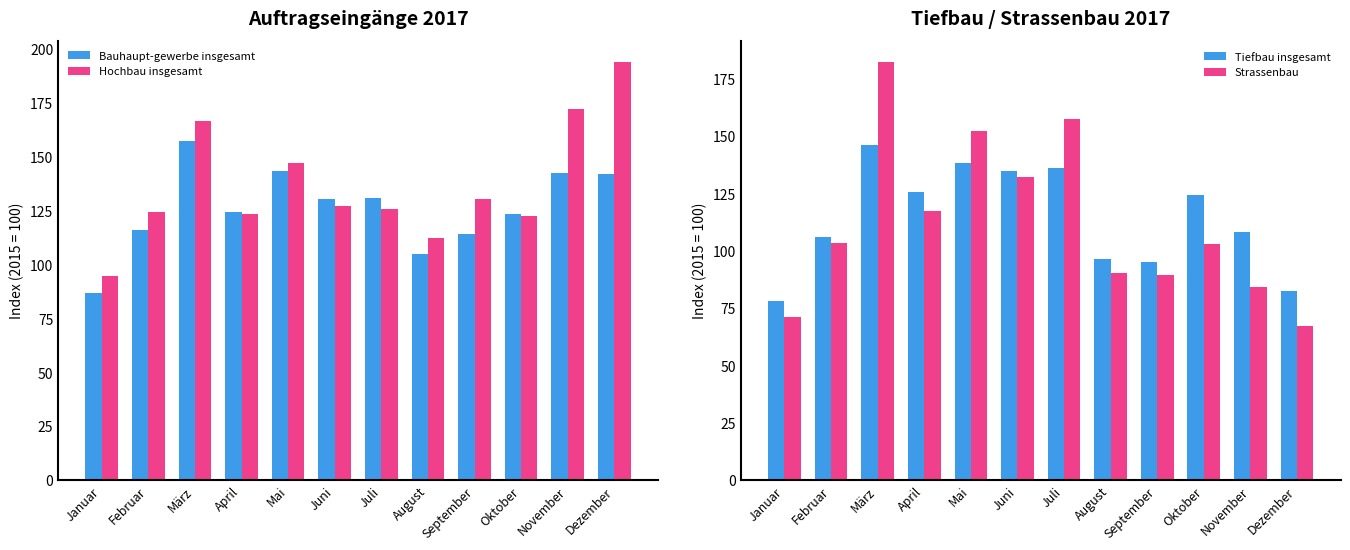

Which category has the highest value across all series?

Dezember